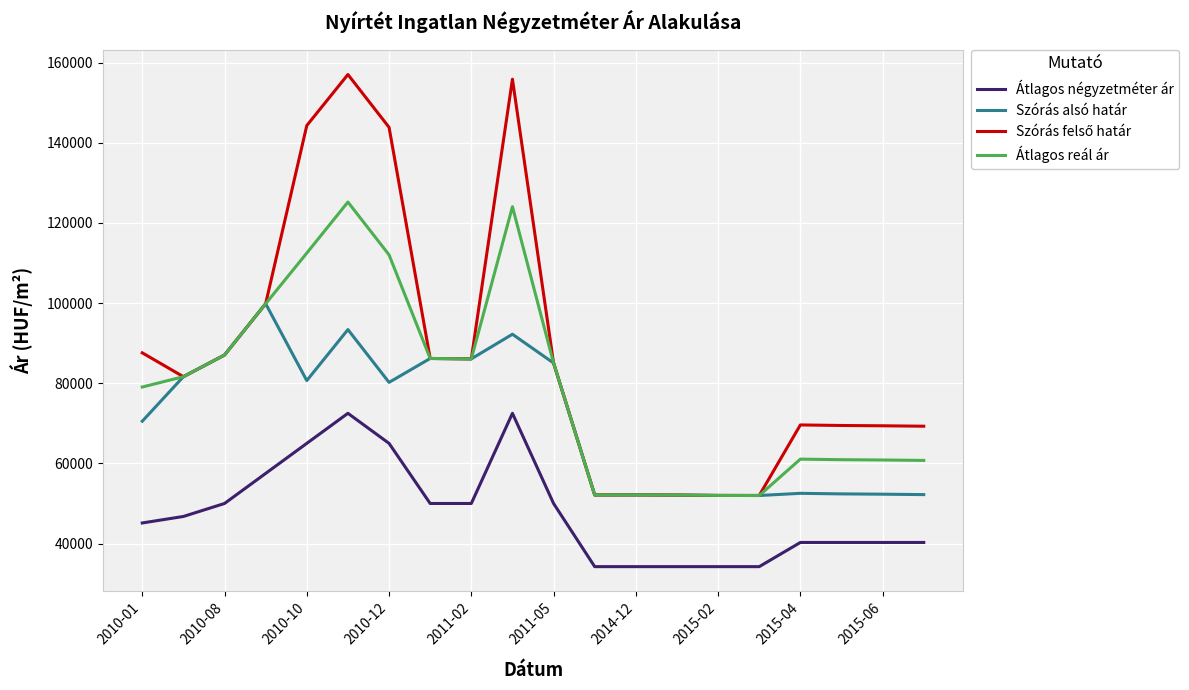

What is the maximum value shown in the chart?

157029